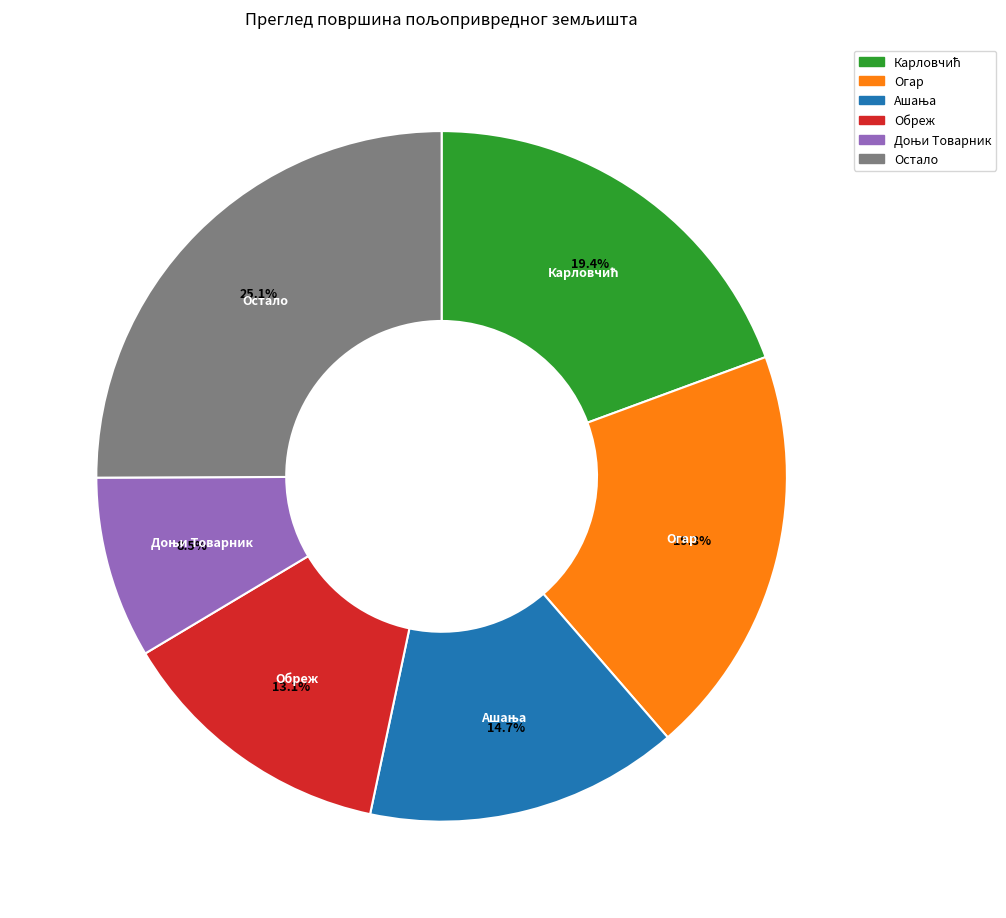

Is there any slice that represents more than half of the pie?

No